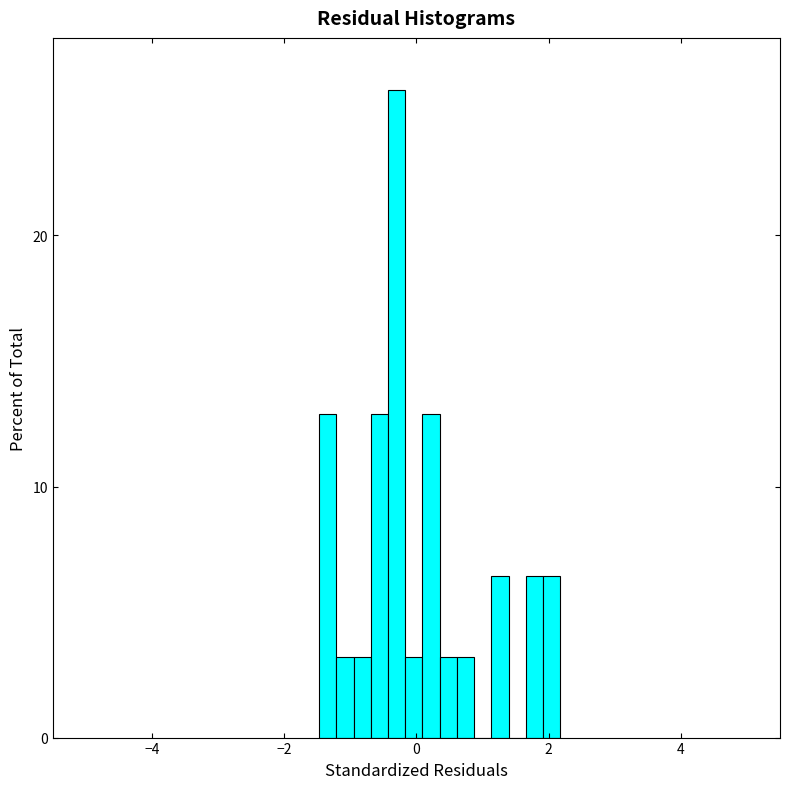

Read against the x-axis, roughly where is the centre of the tallest bar?

-0.4